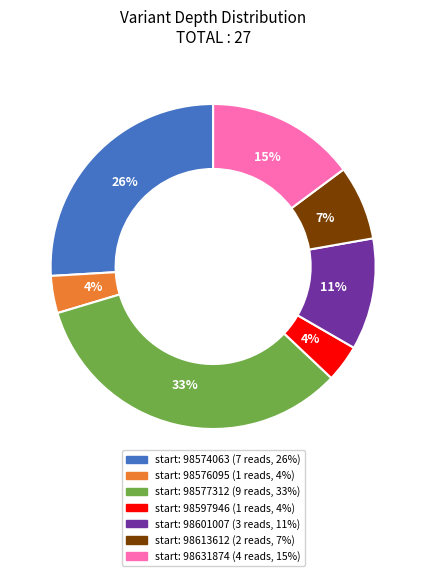

To the nearest percent, what is the average slice percentage?

14%